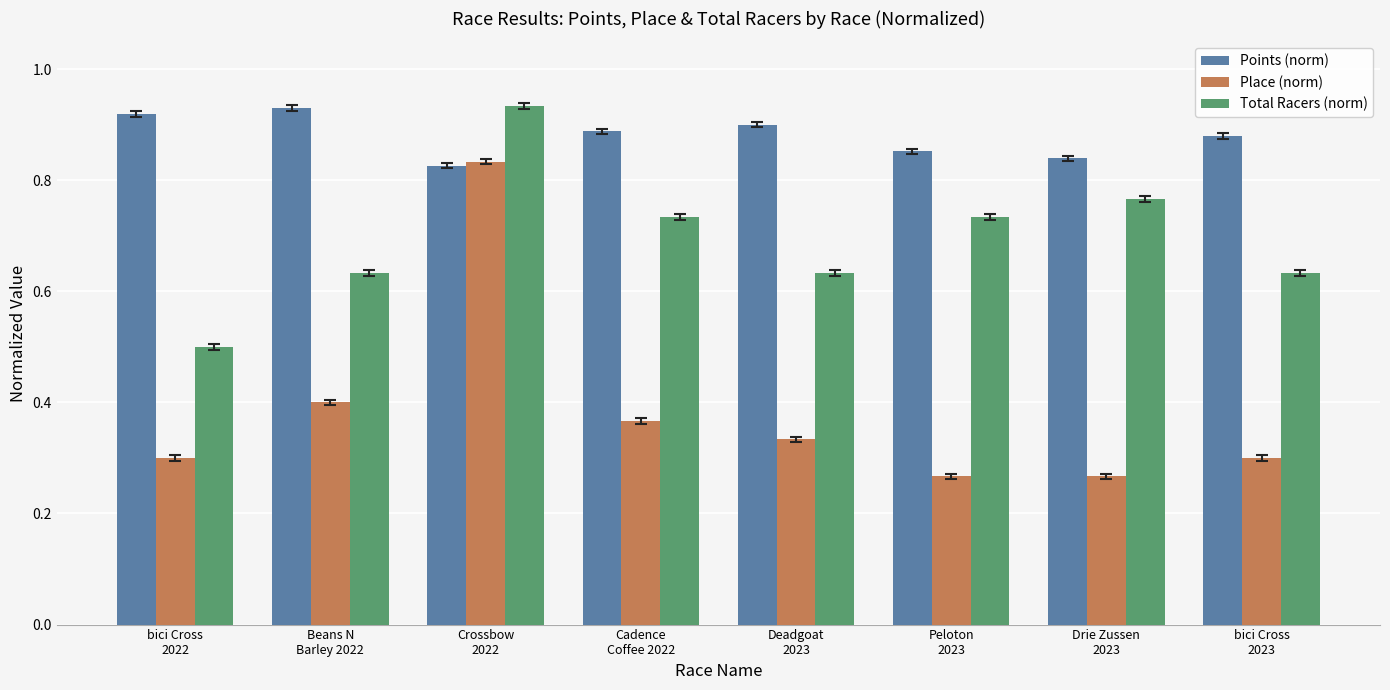

Which series has the largest range (max minus min)?

Place (norm)